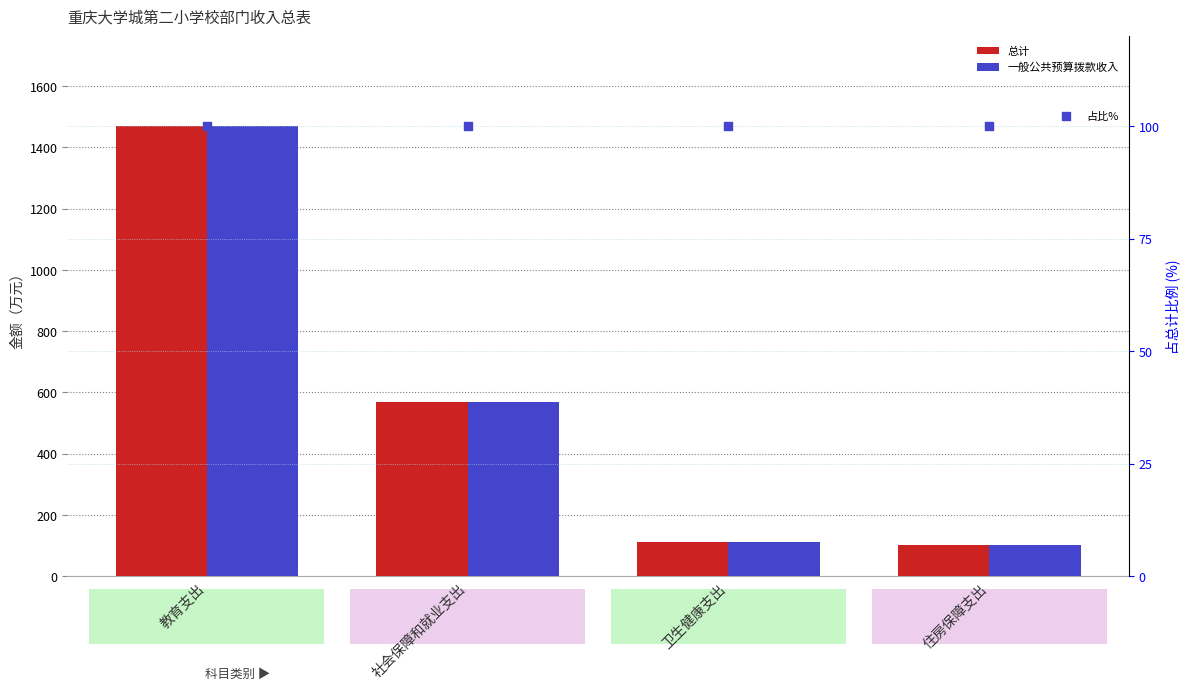

Which series has the largest Y range (max minus min)?

总计